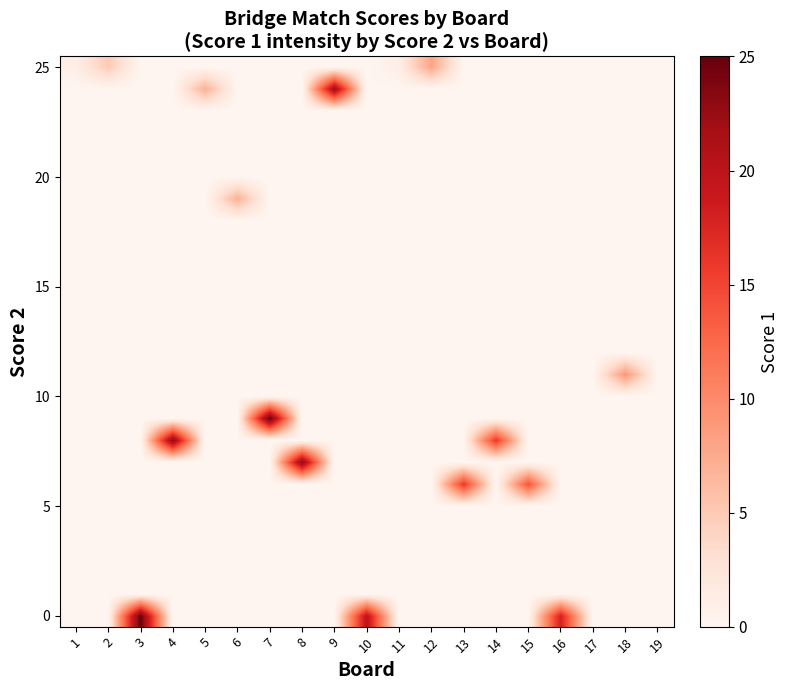

What is the maximum value shown in the chart?

25